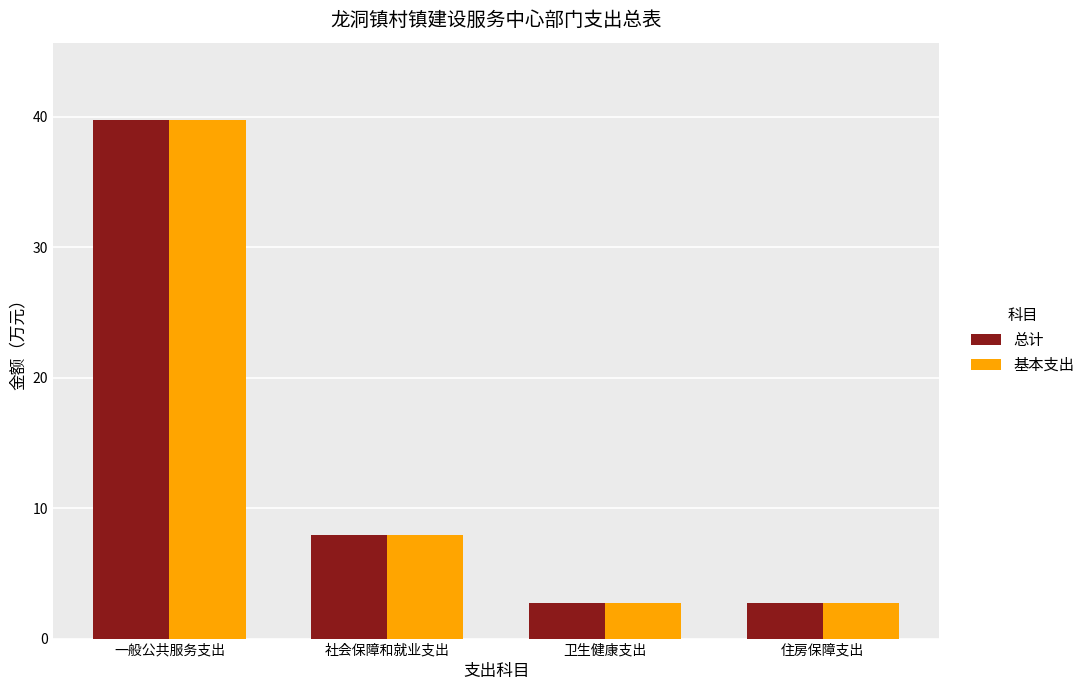

How many data points in 基本支出 are less than 7?

2